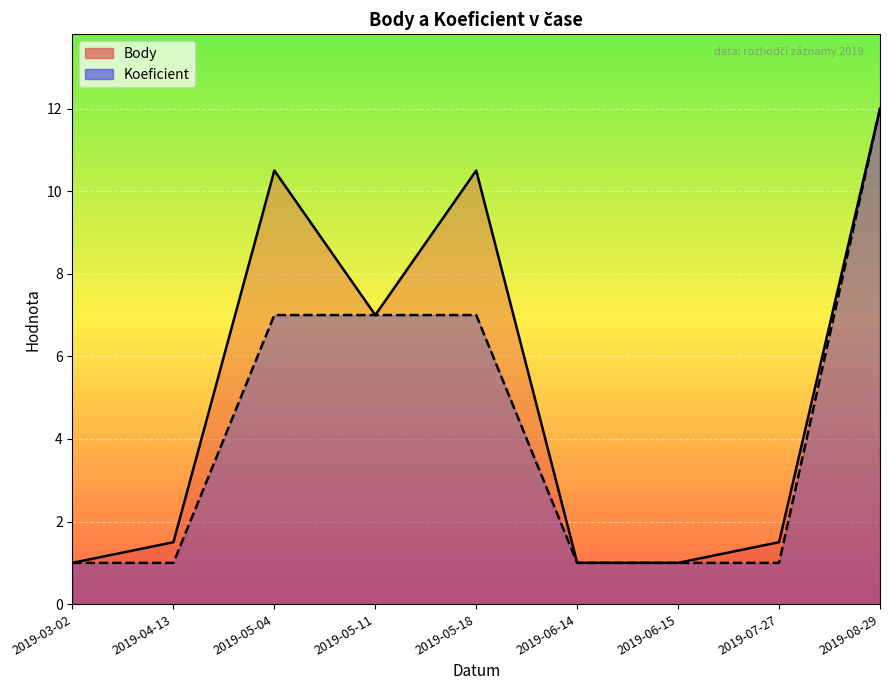

At which category is the sum across all series the highest?

2019-08-29